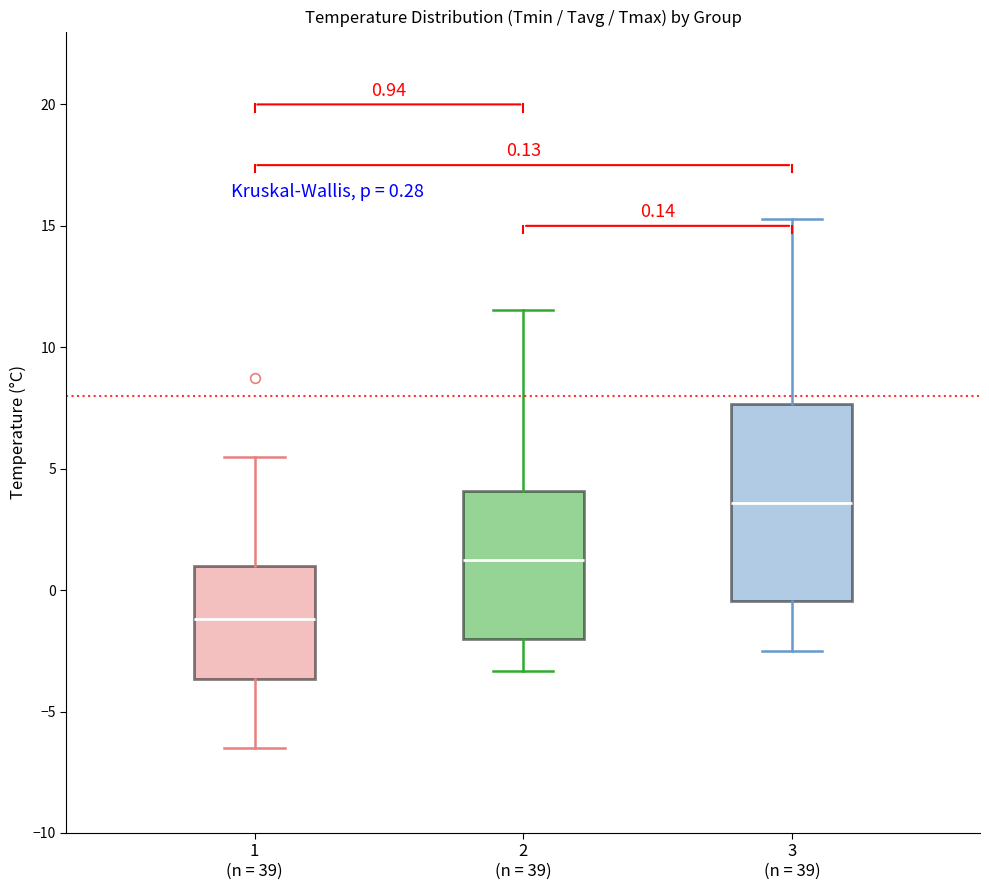

Which box's median line is the lowest?

1 (n = 39)